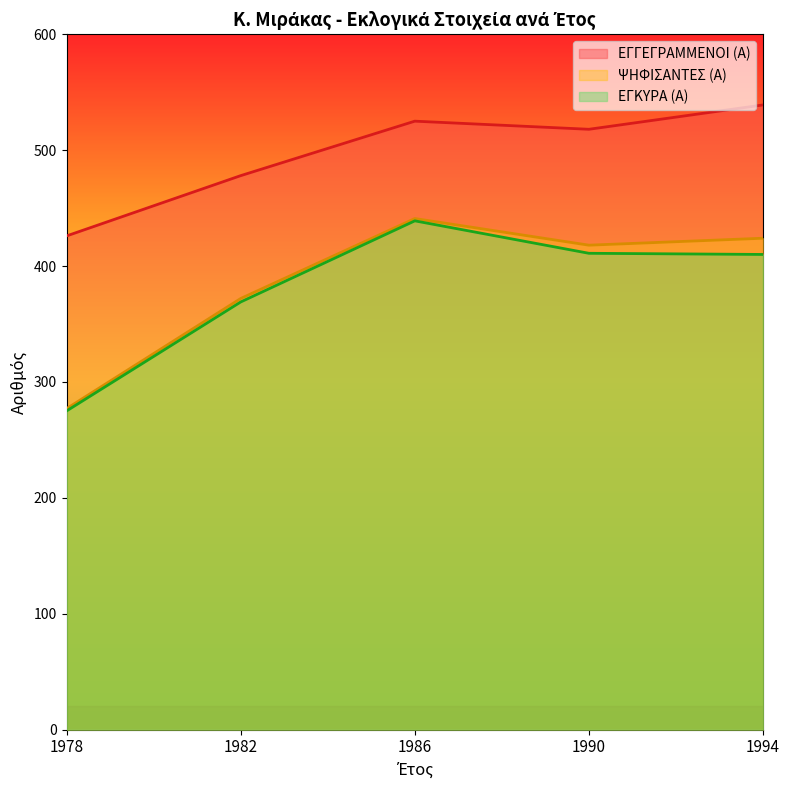

True or false: ΨΗΦΙΣΑΝΤΕΣ (Α) and ΕΓΓΕΓΡΑΜΜΕΝΟΙ (Α) intersect in this chart.

False